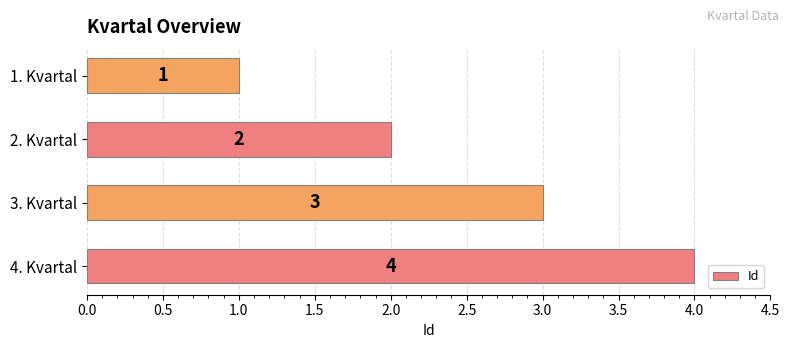

What is the difference between the maximum and minimum values?

3